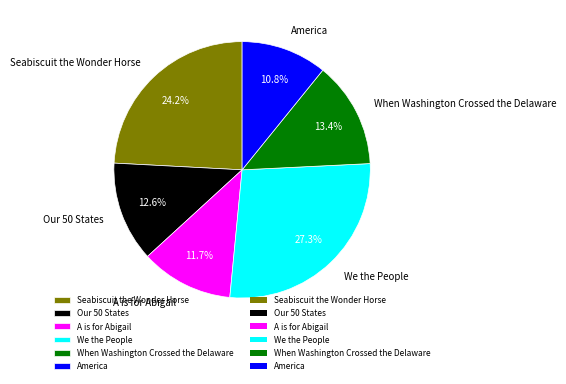

Is it true that We the People is 27% of the pie?

True